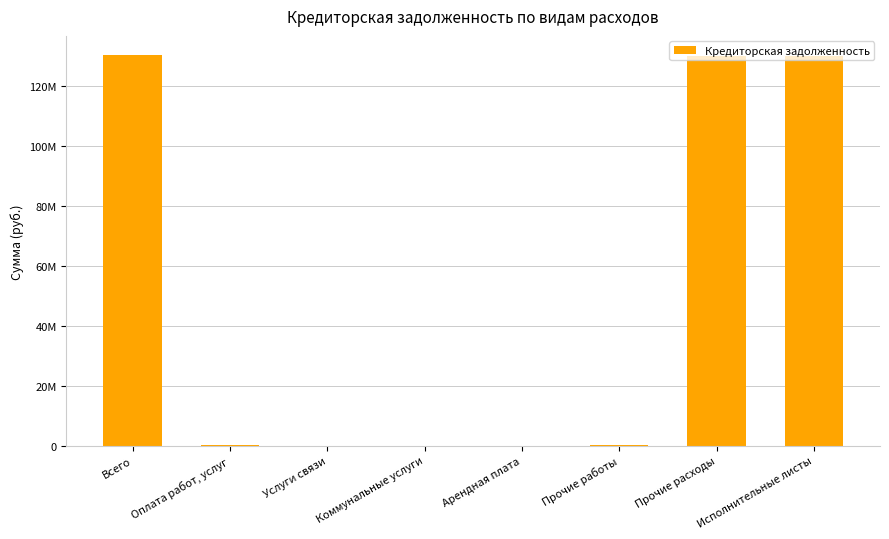

Reading left to right, extract all data points from this chart.

130386778.4	44771.3	675.5	0.0	0.0	44095.8	130342007.1	130342007.1